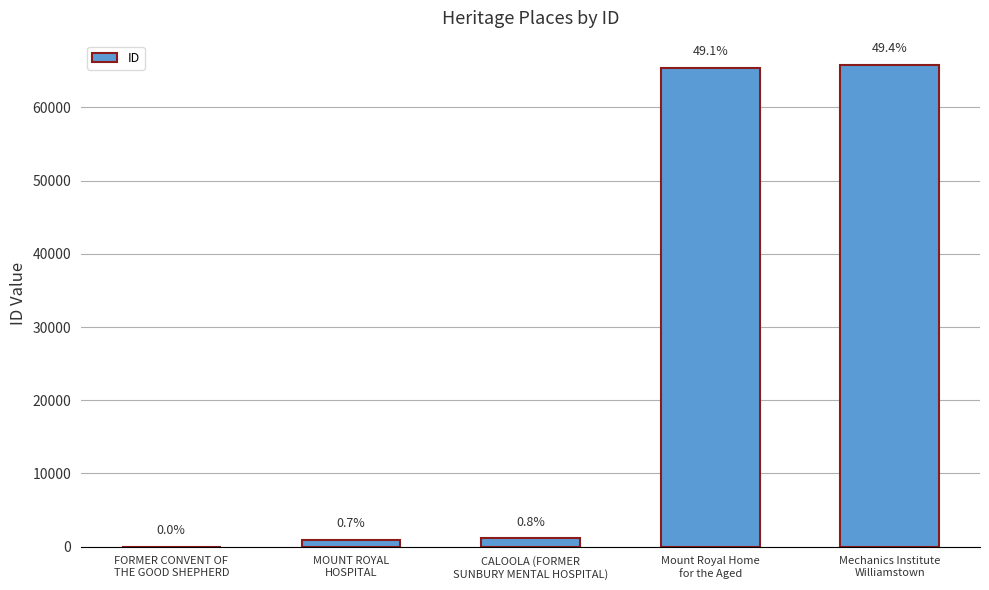

Is it true that the value at CALOOLA (FORMER
SUNBURY MENTAL HOSPITAL) is 616?

False